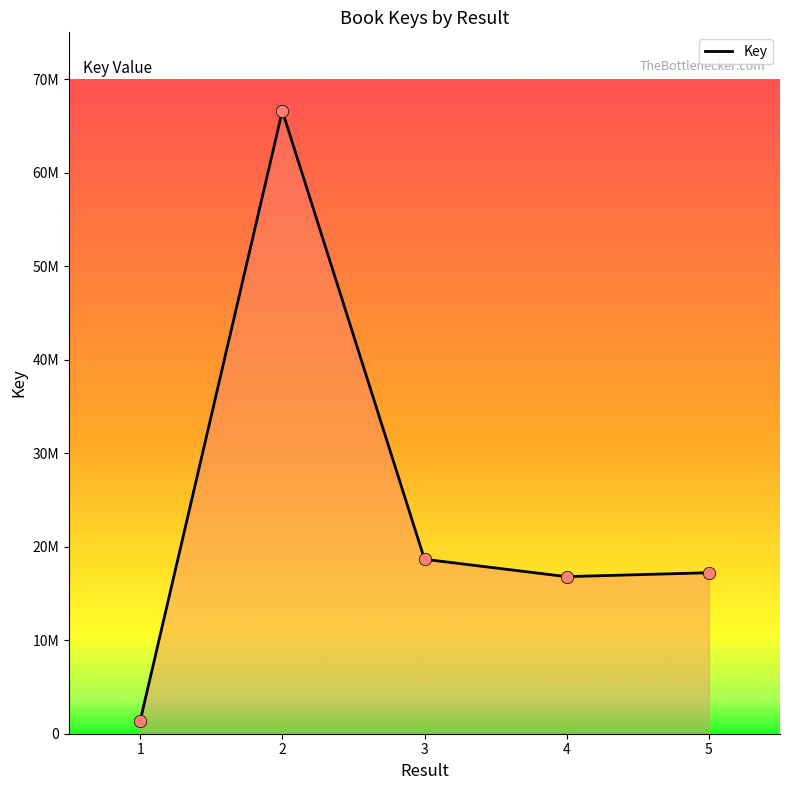

Does the chart have visible grid lines?

No